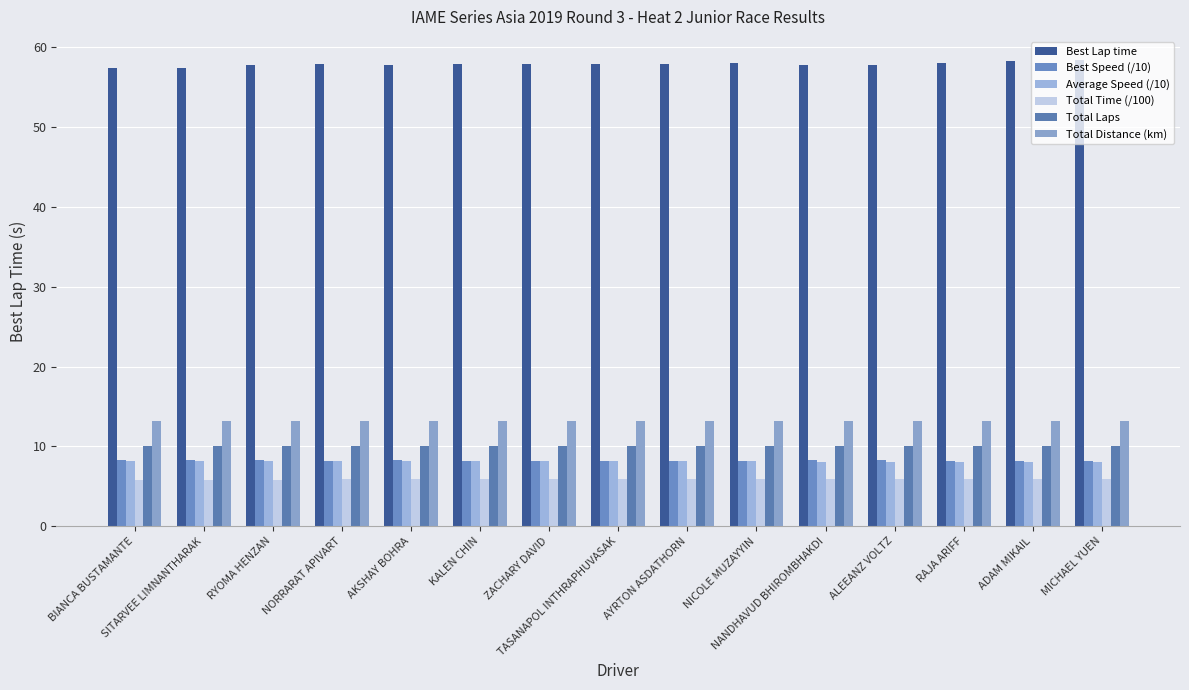

Is the value of Total Time (/100) at BIANCA BUSTAMANTE greater than the value of Best Speed (/10) at NICOLE MUZAYYIN?

No